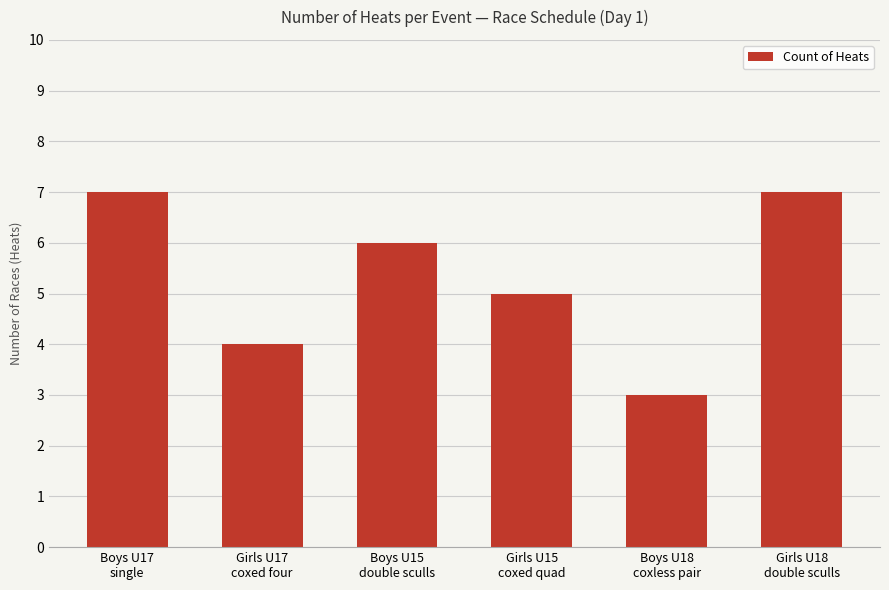

What is the smallest value displayed?

3